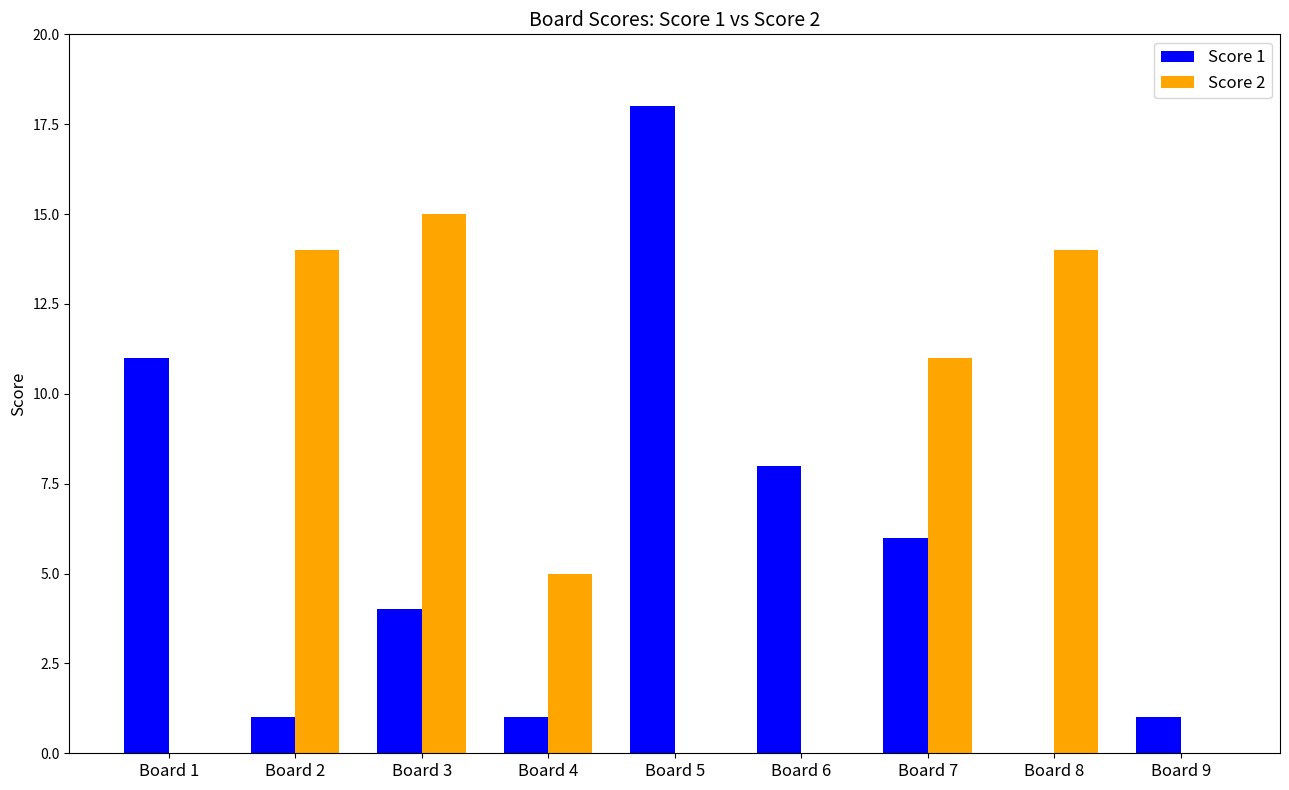

Which series changed the most between Board 6 and Board 8?

Score 2